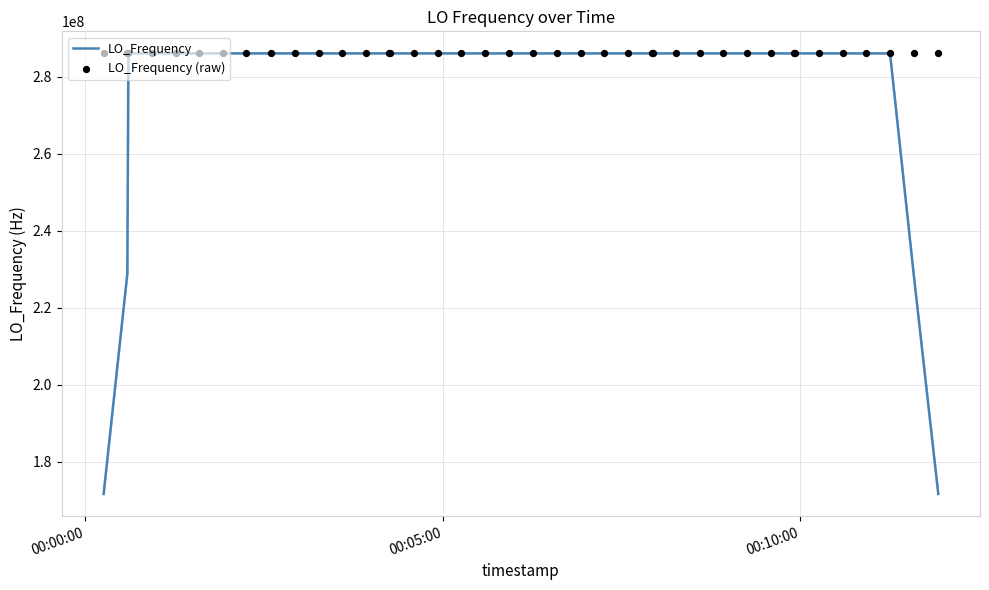

Is the value of LO_Frequency (raw) at 00:00:00 greater than the value of LO_Frequency at 21?

No